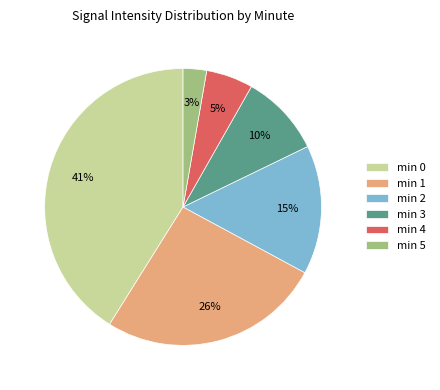

Is min 4 the majority of the pie?

No